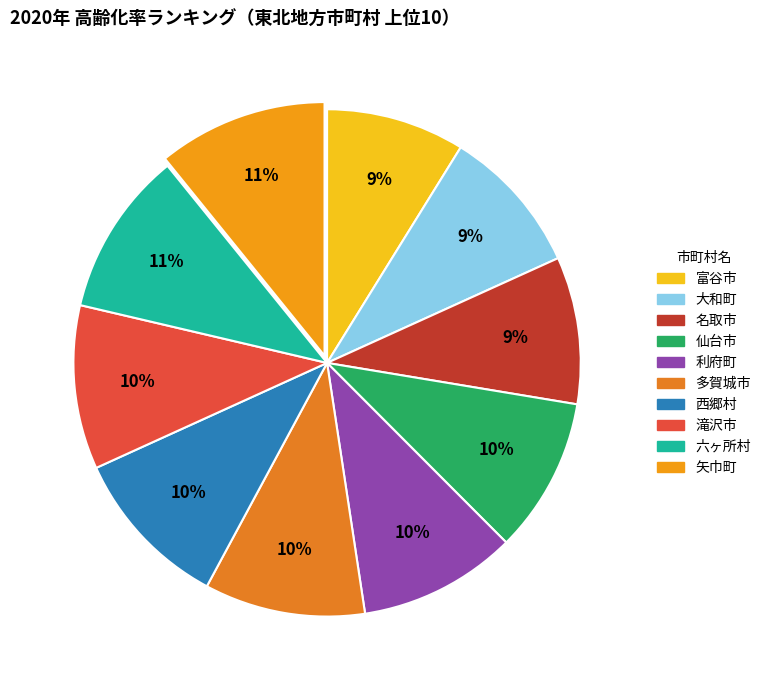

How many slices are in this pie chart?

10